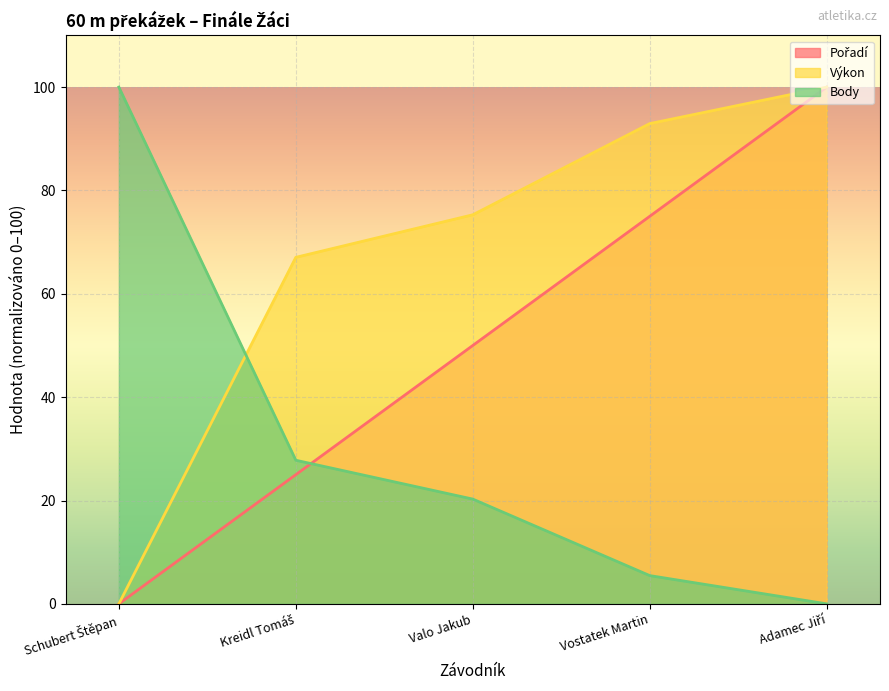

Which series has the largest total across all categories?

Výkon